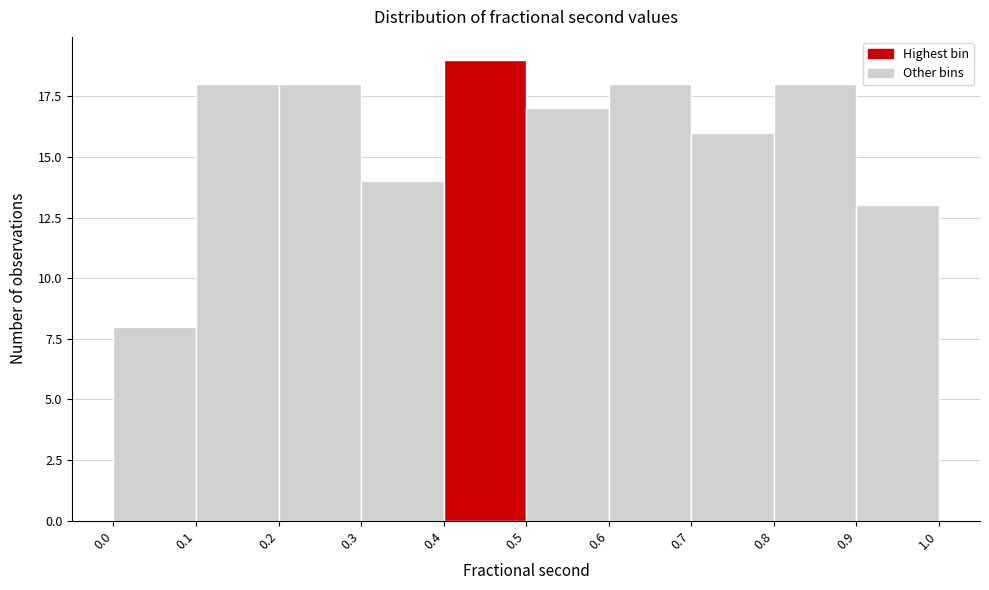

Reading left to right, list every bar in this chart as the range it spans on the x-axis followed by its height. The values are not printed on the chart, so give them approximately, as read against the axis.

0.0 to 0.1: 8
0.1 to 0.2: 18
0.2 to 0.3: 18
0.3 to 0.4: 14
0.4 to 0.5: 19
0.5 to 0.6: 17
0.6 to 0.7: 18
0.7 to 0.8: 16
0.8 to 0.9: 18
0.9 to 1.0: 13